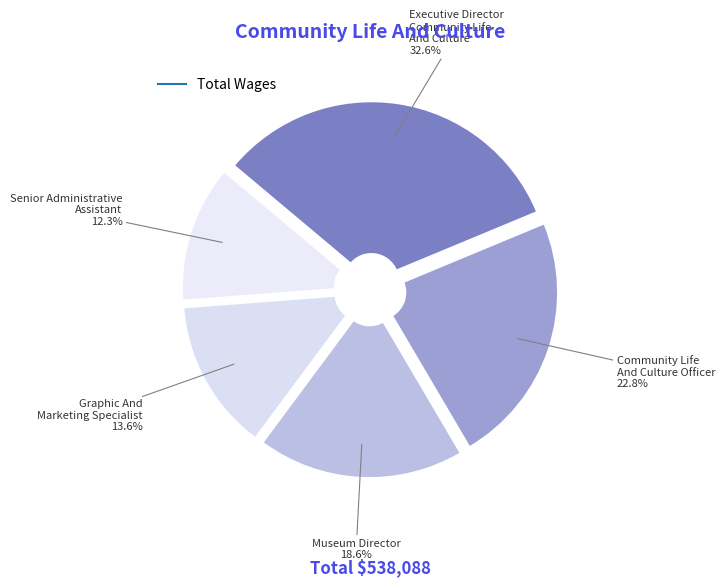

How many slices are in this pie chart?

5